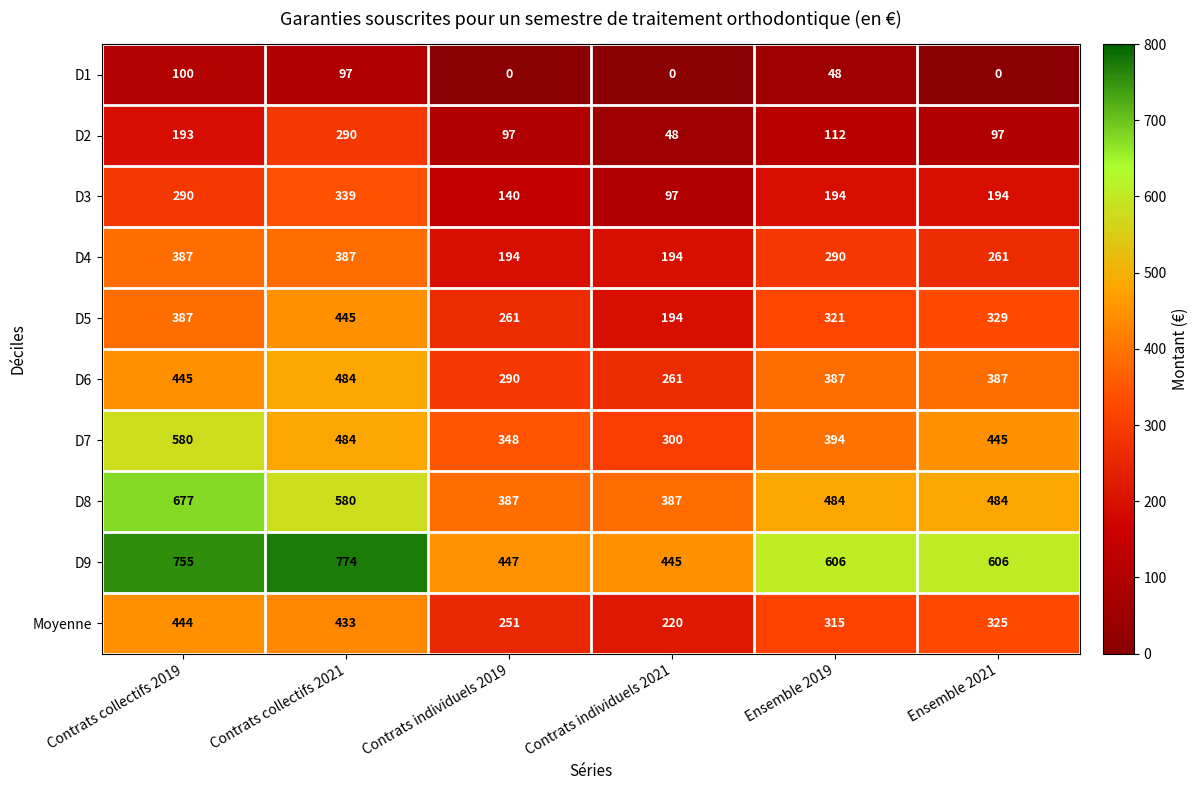

At which label is Moyenne closest to 332?

Ensemble 2021